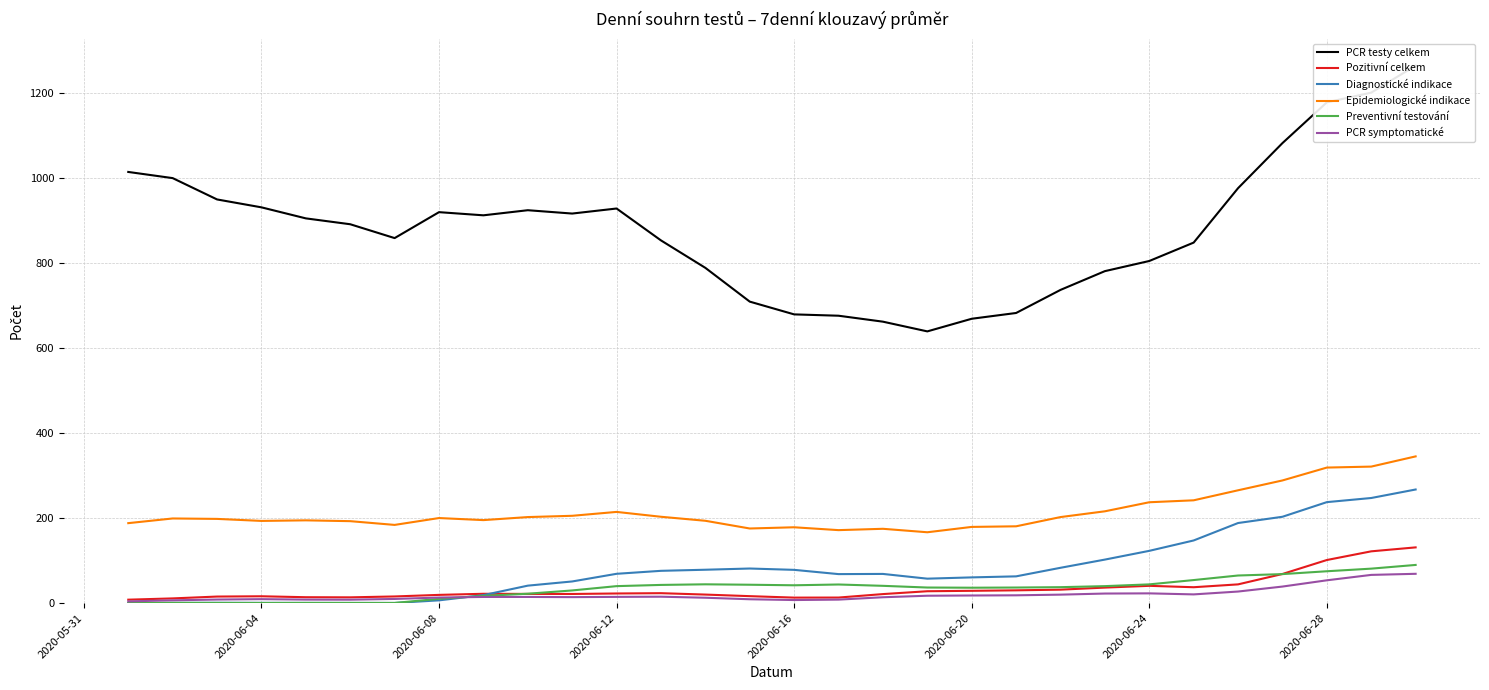

True or false: Epidemiologické indikace and Preventivní testování intersect in this chart.

False